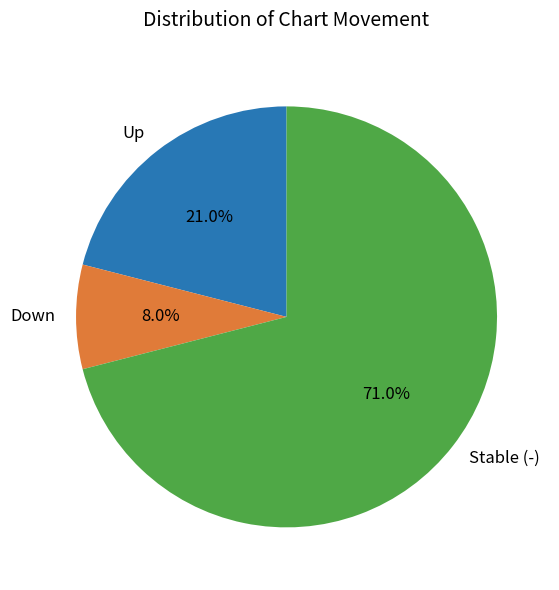

What is the ratio of the value at Down to the value at Up?

0.4